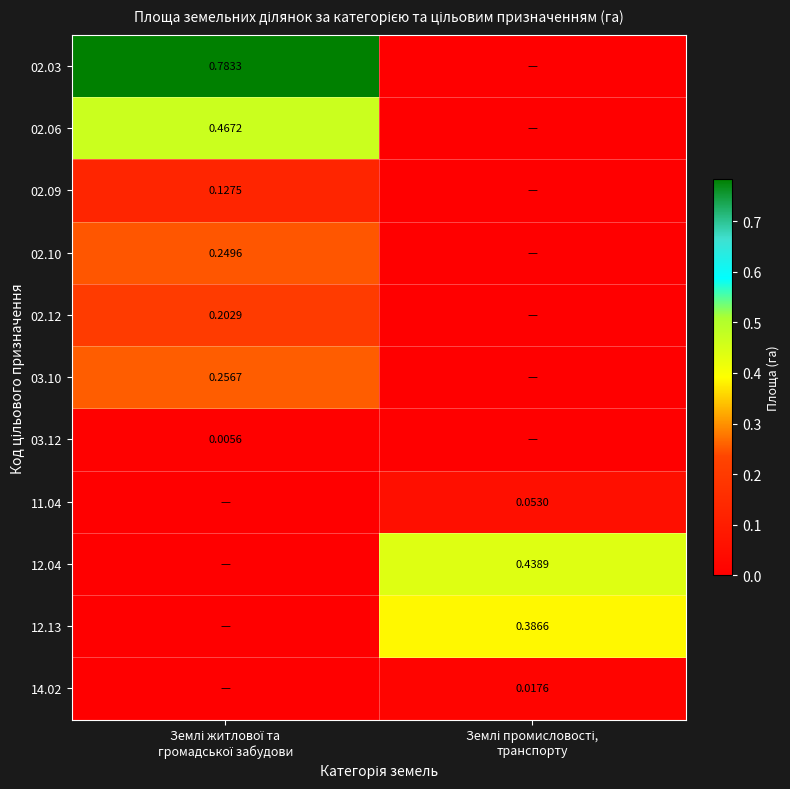

Is it true that 03.10 equals 0.1 at Землі житлової та громадської забудови?

False